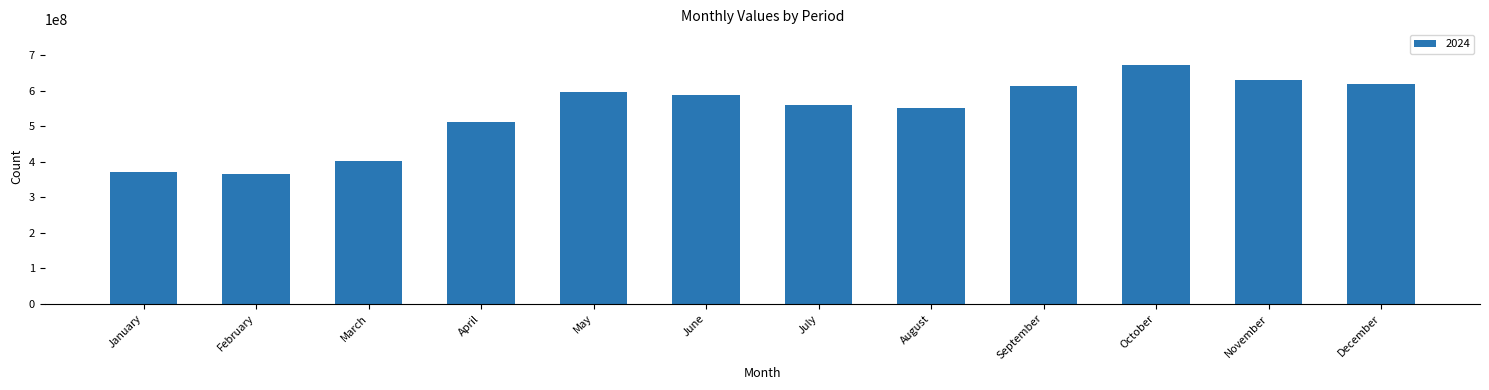

How many bars are there in total?

12